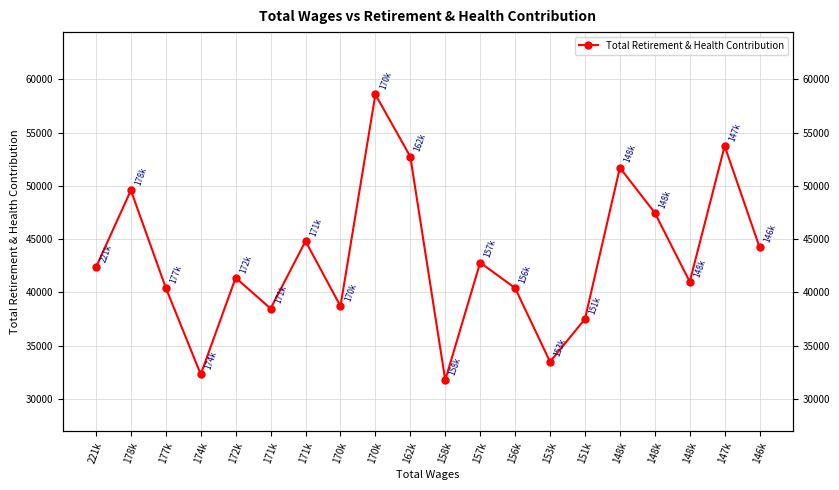

The chart shows a value of 49367 at 151k. True or false?

False